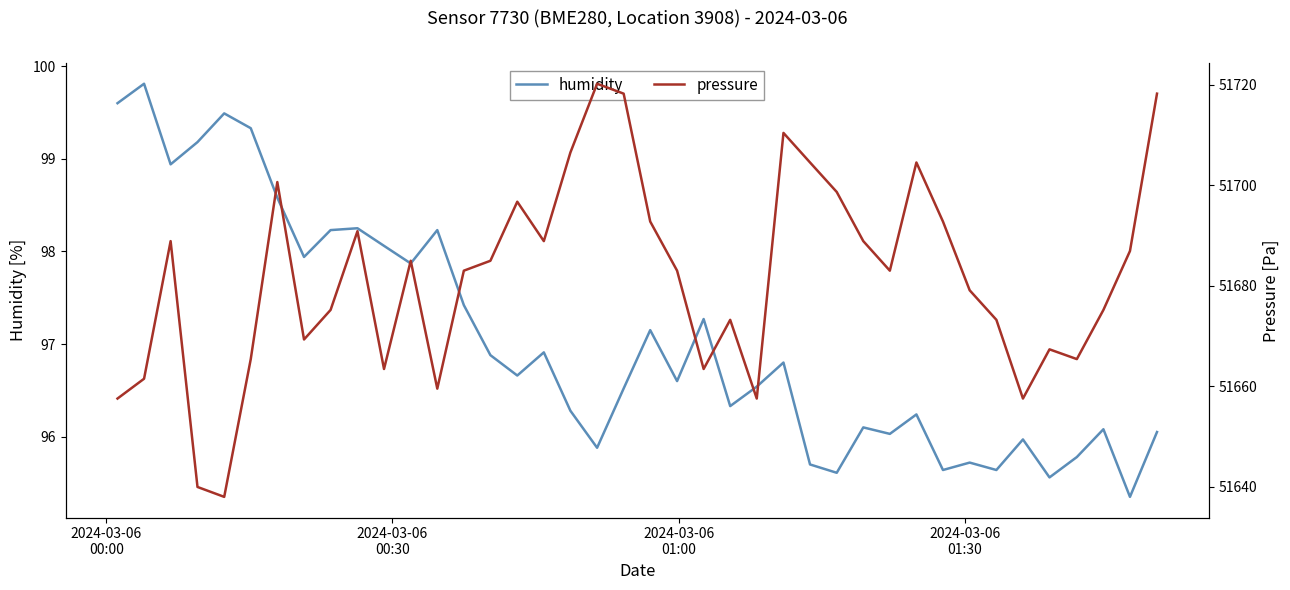

Is it true that pressure equals 11716.3 at 36?

False